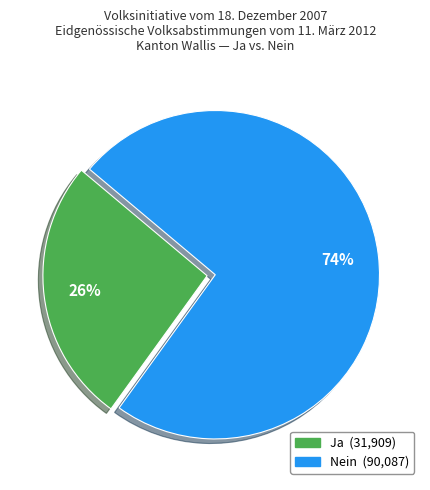

Rank the categories by value from lowest to highest.

Ja, Nein